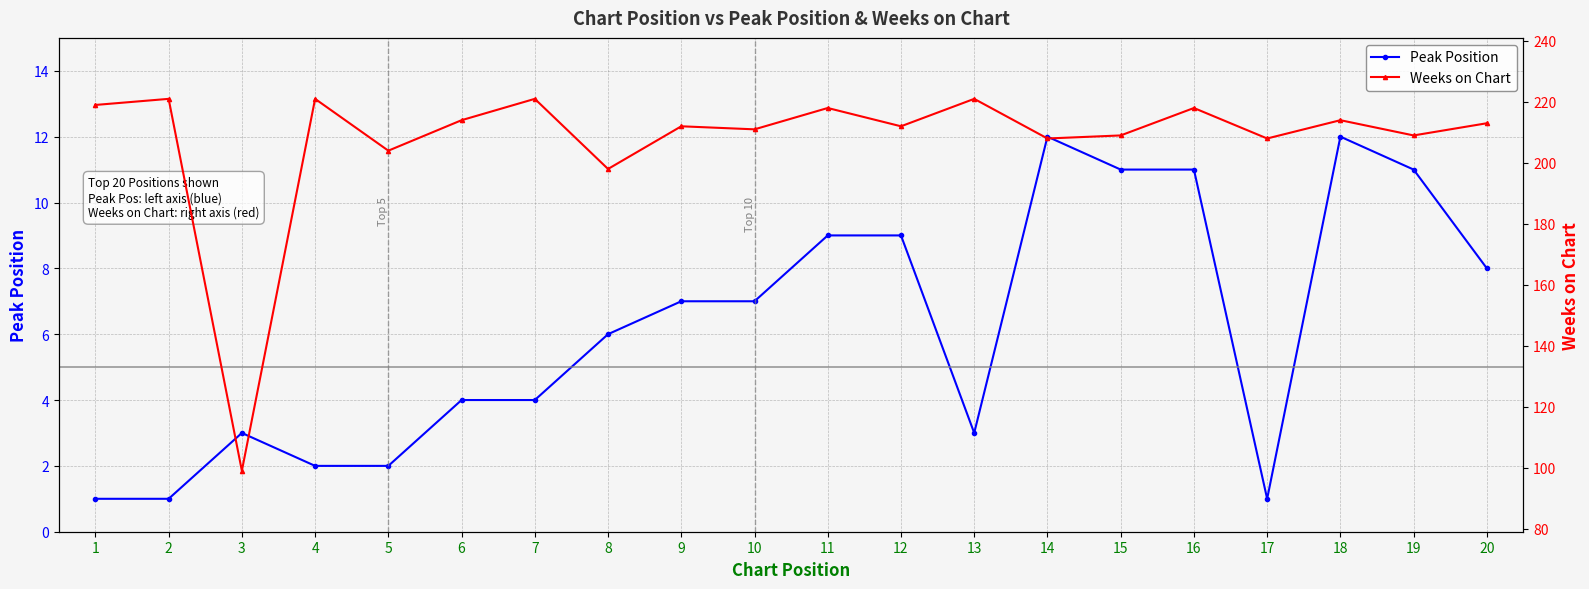

What is the sum of all Peak Position values?

124